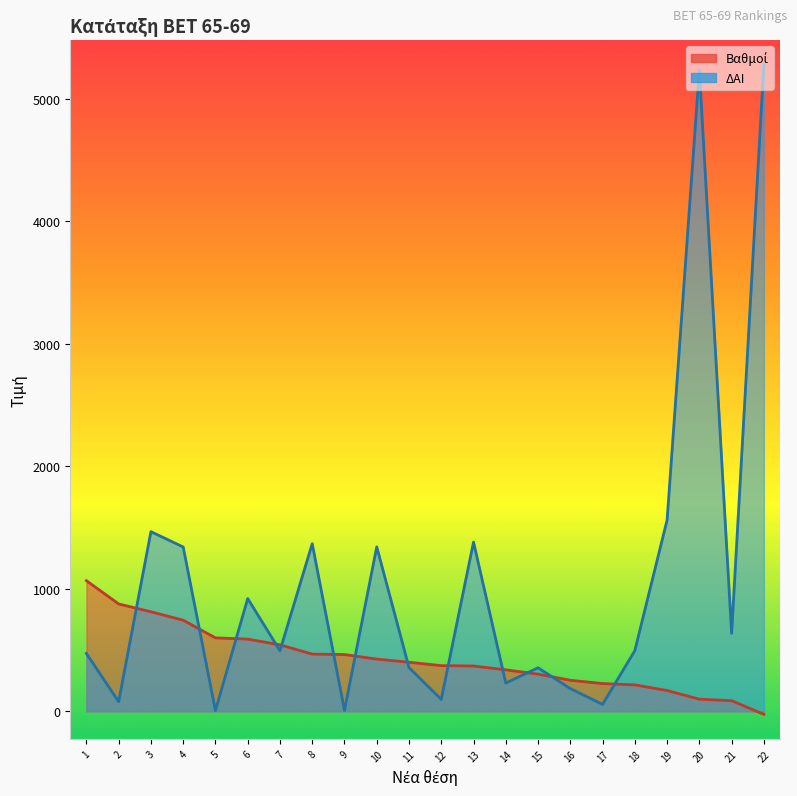

Which category has the highest value across all series?

22